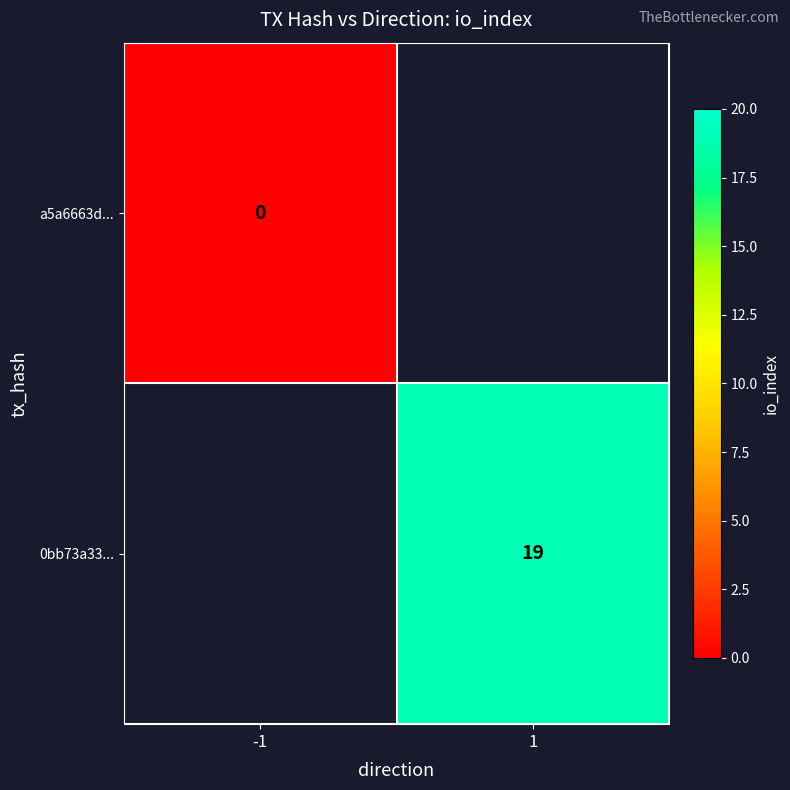

Is it true that 0bb73a33... equals 19 at 1?

True